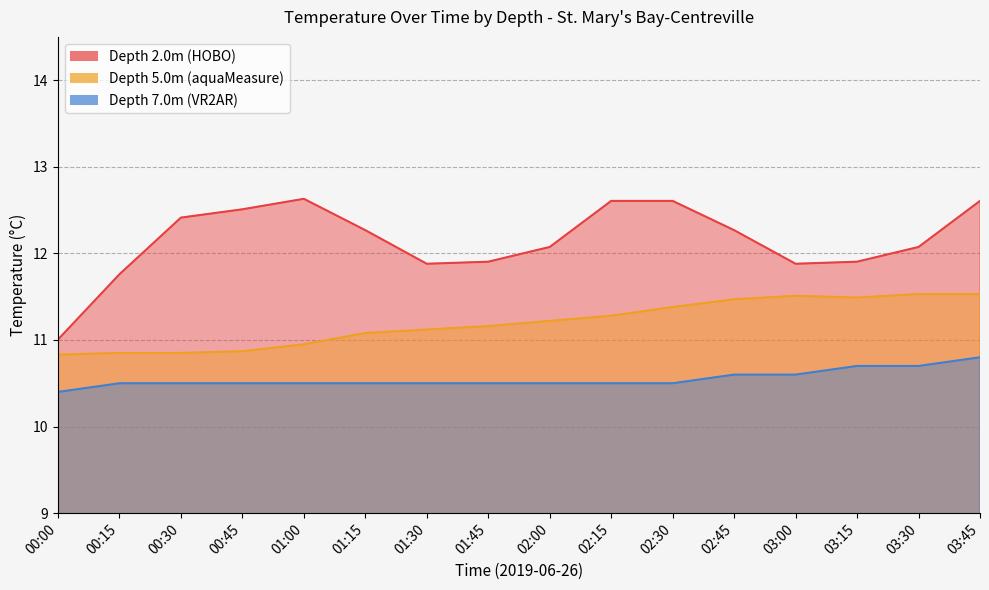

What is the difference between the Depth 5.0m (aquaMeasure) values at 02:15 and 03:00?

0.2